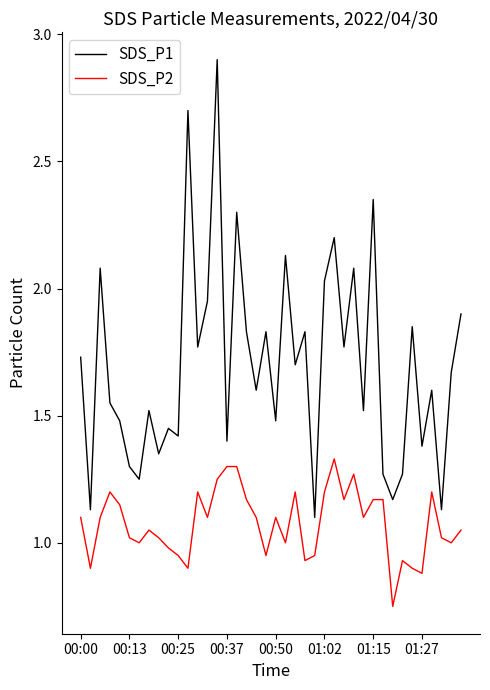

Rank the series by their average value, from highest to lowest.

SDS_P1, SDS_P2